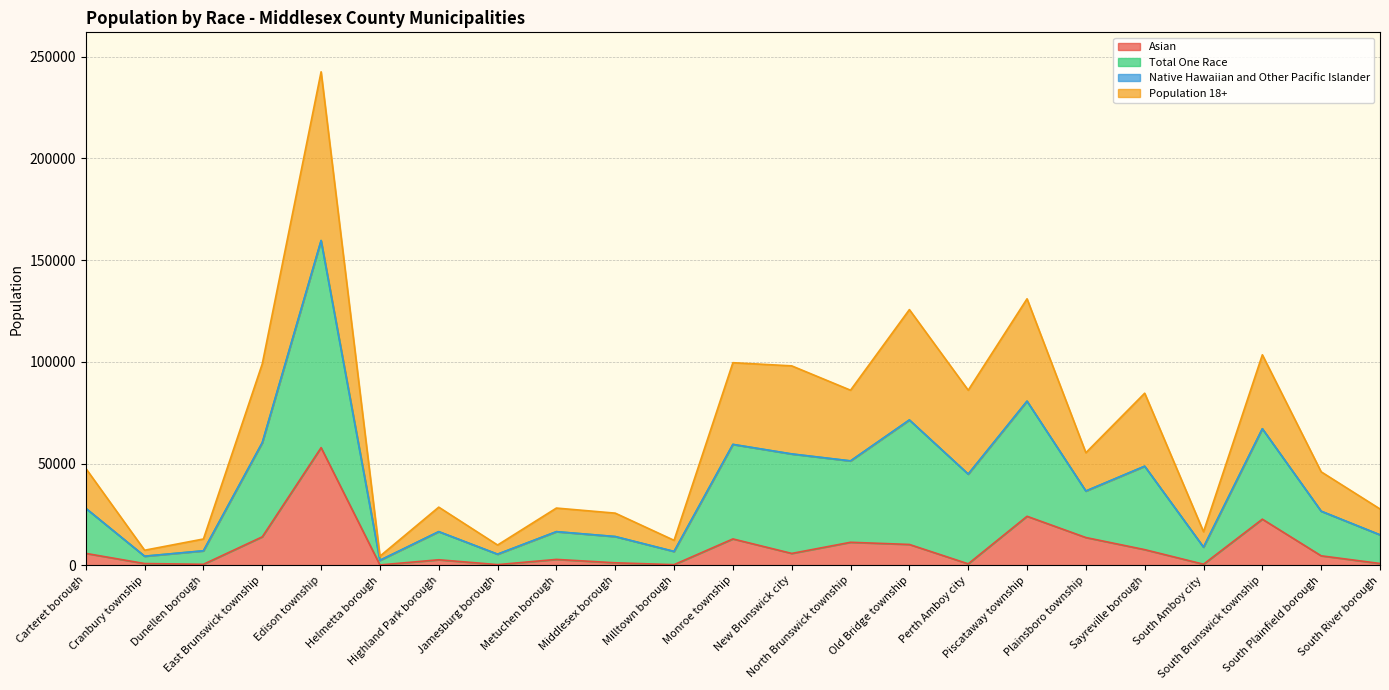

Where is the first local minimum for Asian?

Dunellen borough